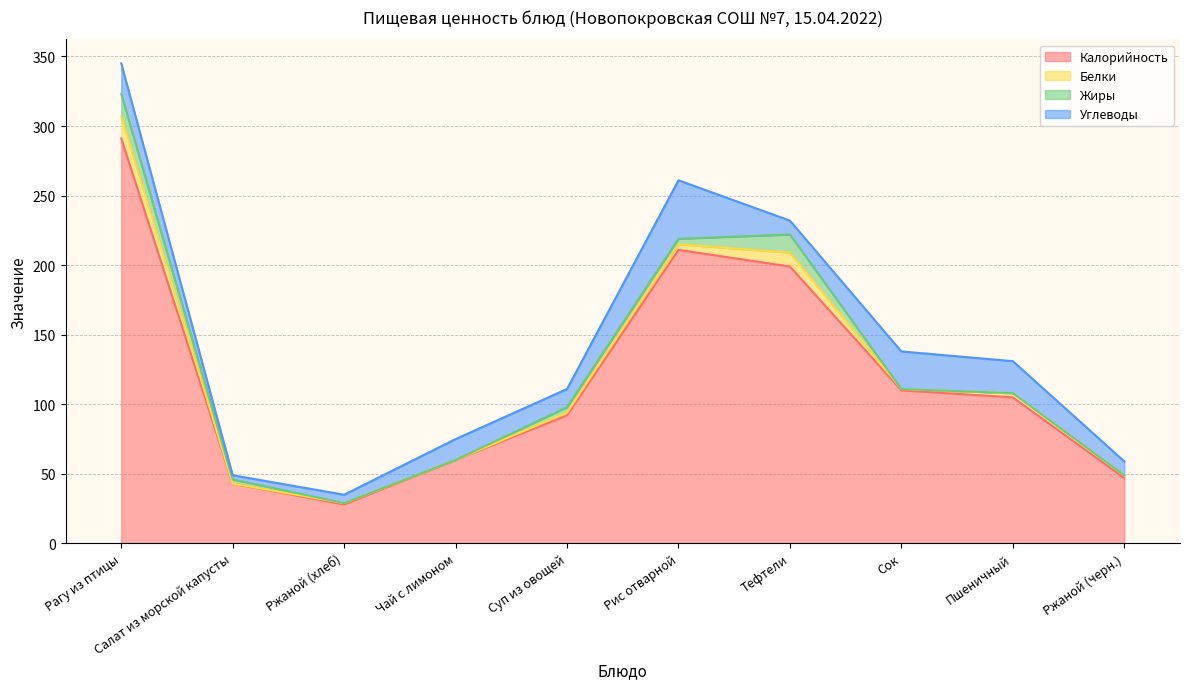

What is the total value across all series at Рис отварной?

261